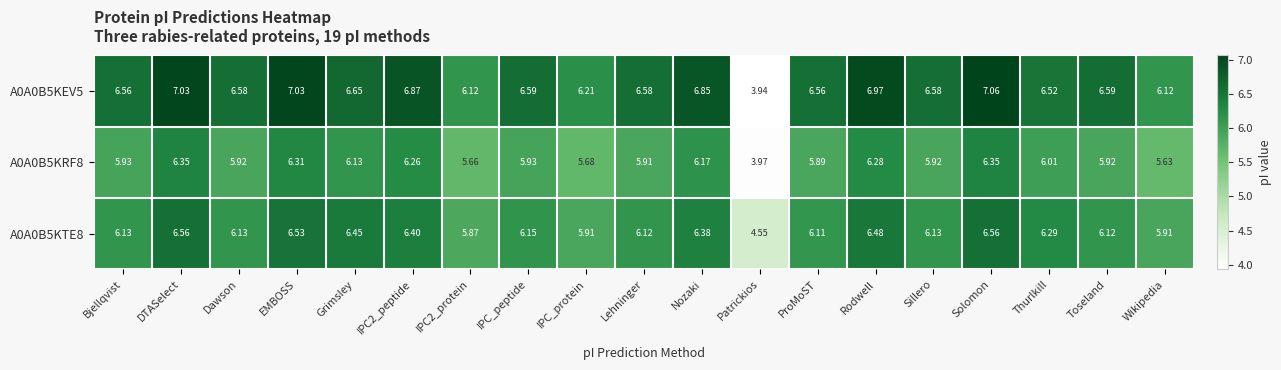

How many data points in A0A0B5KTE8 are less than 6?

4